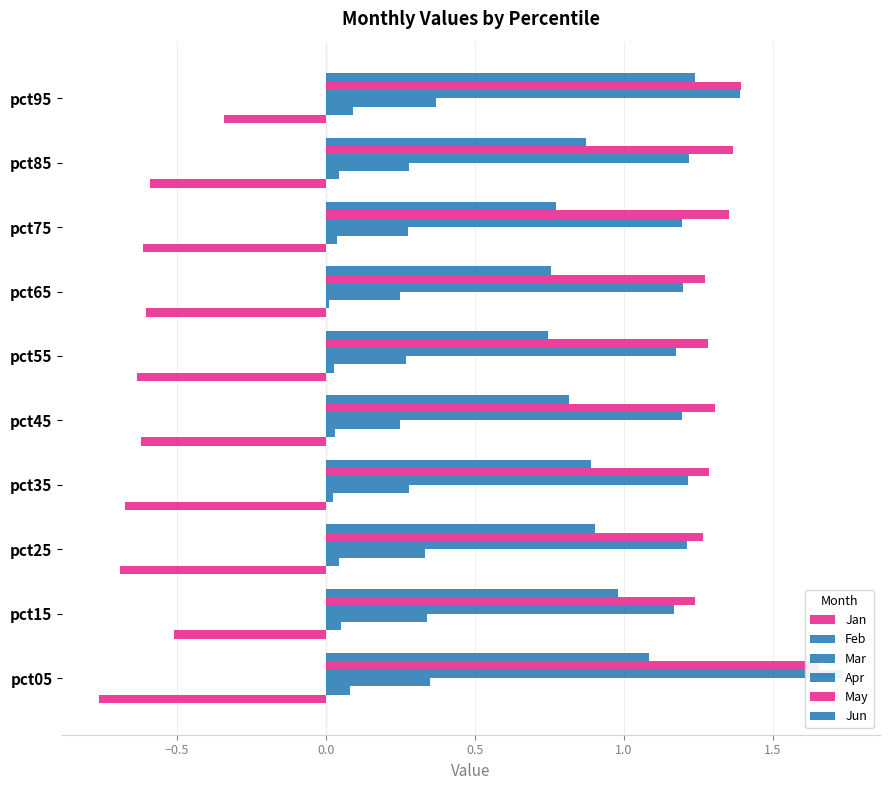

Reading right to left, what are all the values shown in this chart?

Jan: -0.3	-0.6	-0.6	-0.6	-0.6	-0.6	-0.7	-0.7	-0.5	-0.8
Feb: 0.1	0.0	0.0	0.0	0.0	0.0	0.0	0.0	0.0	0.1
Mar: 0.4	0.3	0.3	0.2	0.3	0.2	0.3	0.3	0.3	0.3
Apr: 1.4	1.2	1.2	1.2	1.2	1.2	1.2	1.2	1.2	1.7
May: 1.4	1.4	1.4	1.3	1.3	1.3	1.3	1.3	1.2	1.7
Jun: 1.2	0.9	0.8	0.8	0.7	0.8	0.9	0.9	1.0	1.1